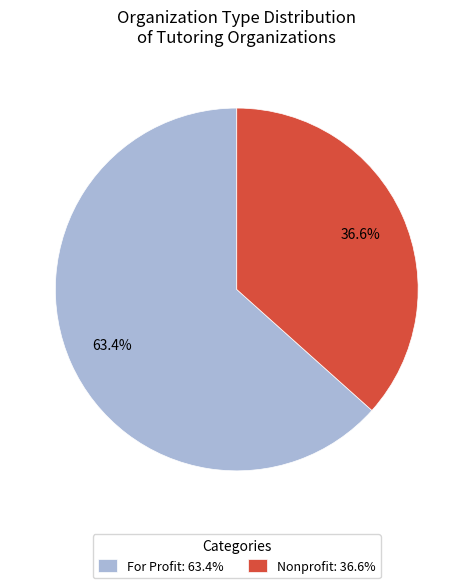

Rank the categories by value from highest to lowest.

For Profit, Nonprofit